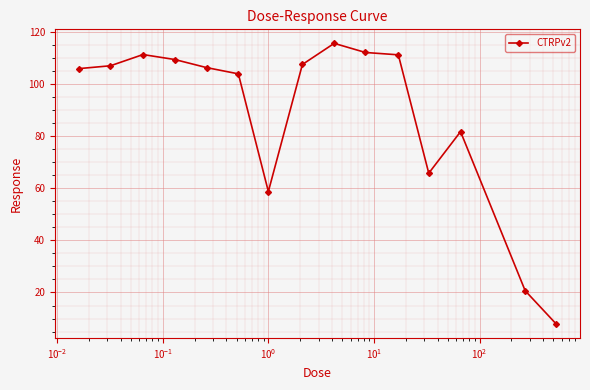

What is the value of the 15th point from the left?

7.9